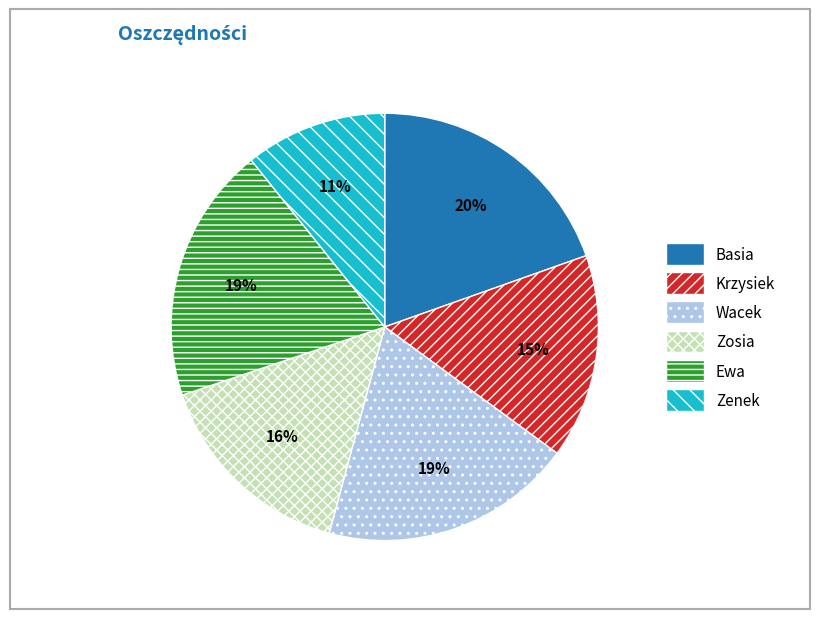

Is there any slice that represents more than half of the pie?

No